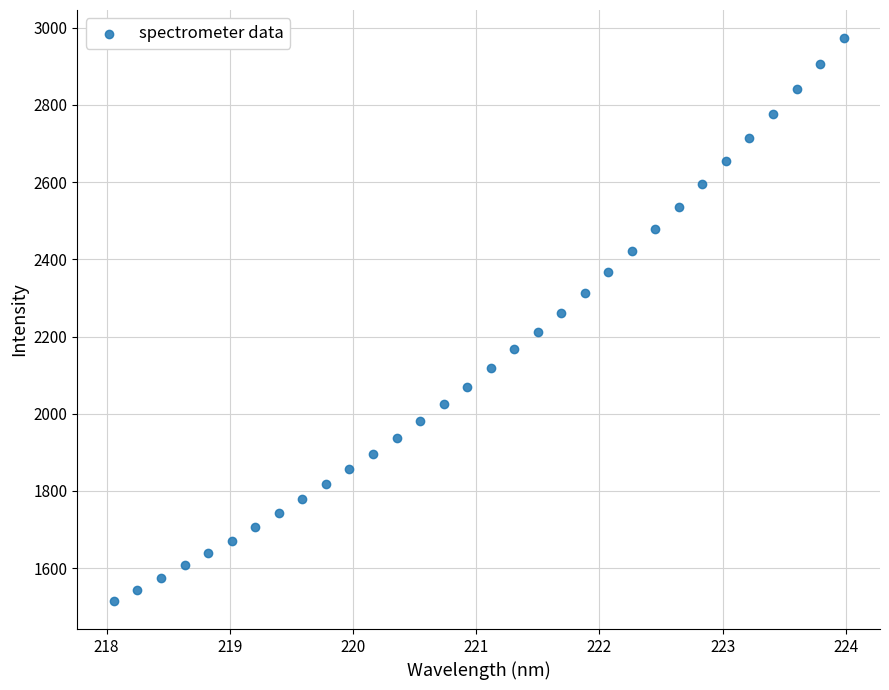

What is the range of X values (max minus min)?

5.9